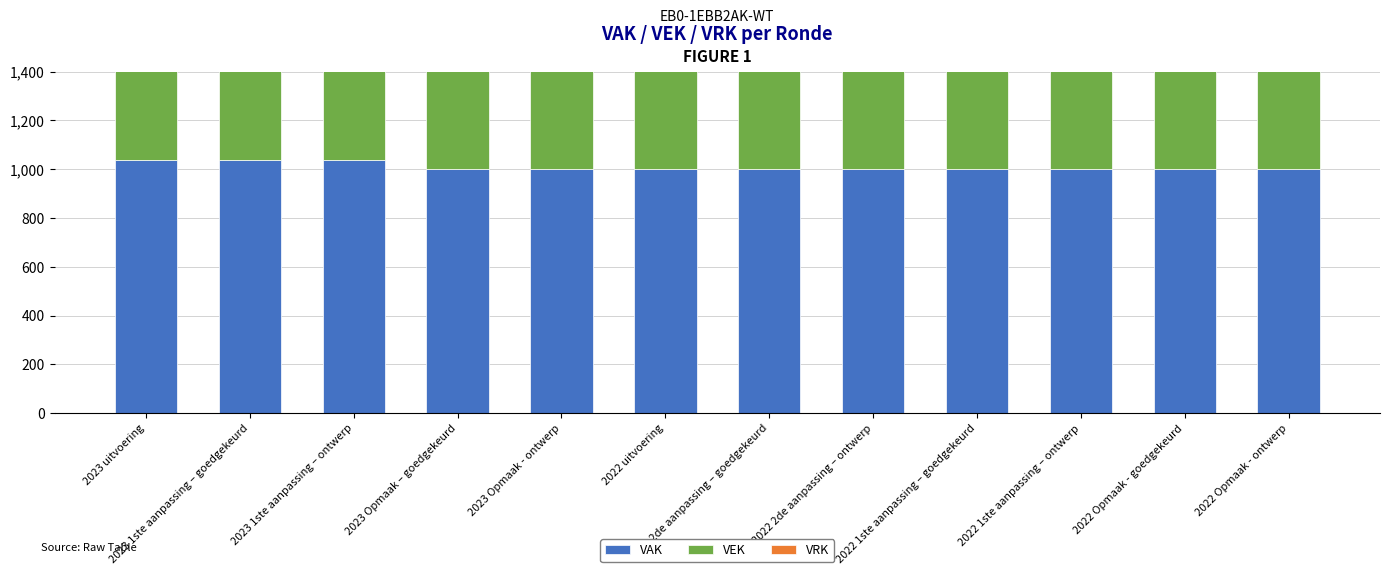

Between 2022 1ste aanpassing – goedgekeurd and 2022 1ste aanpassing – ontwerp, which series saw the biggest shift?

VAK